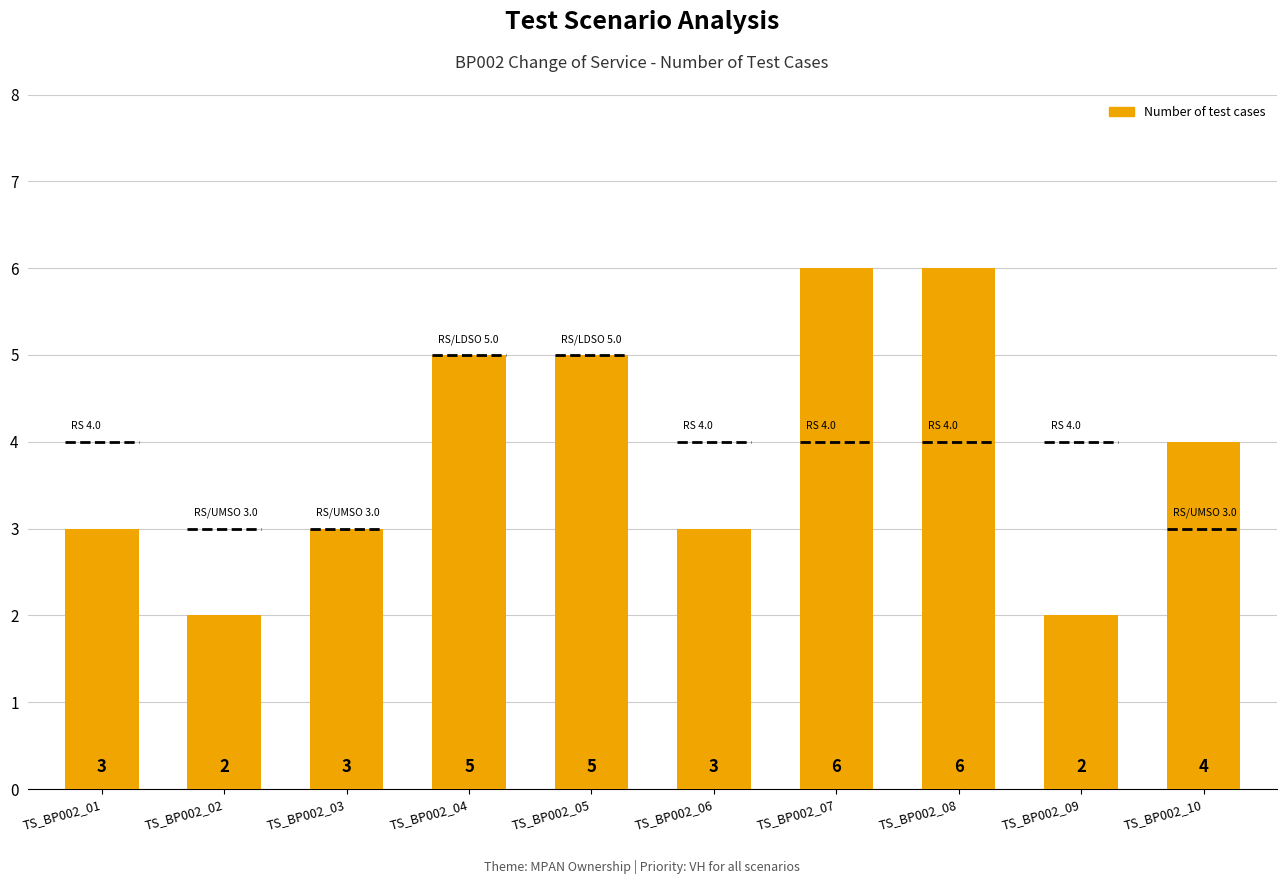

The chart shows a value of 10 at TS_BP002_07. True or false?

False